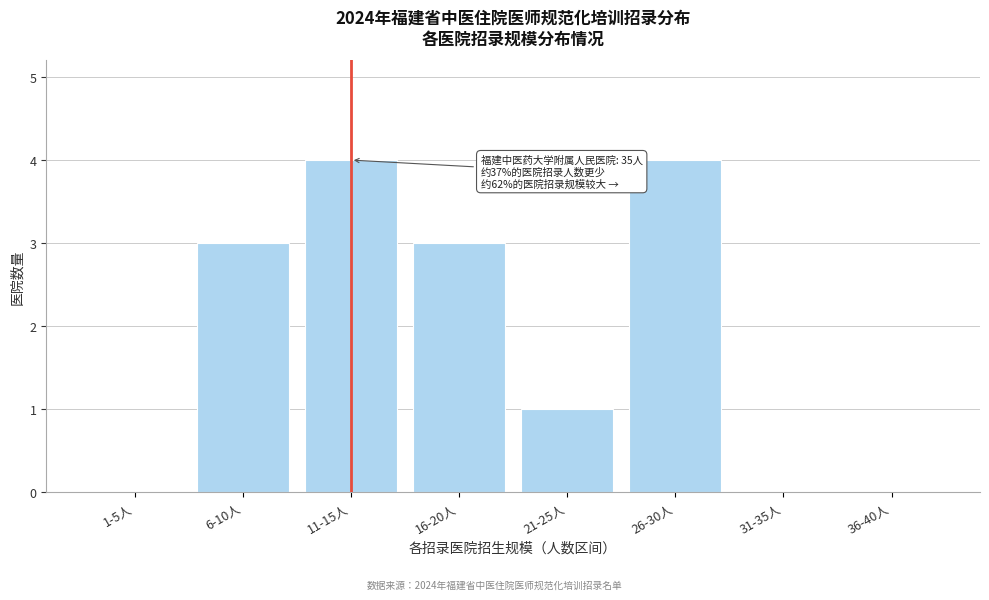

Reading left to right, transcribe all the data shown in this chart.

1-5人=0	6-10人=3	11-15人=4	16-20人=3	21-25人=1	26-30人=4	31-35人=0	36-40人=0